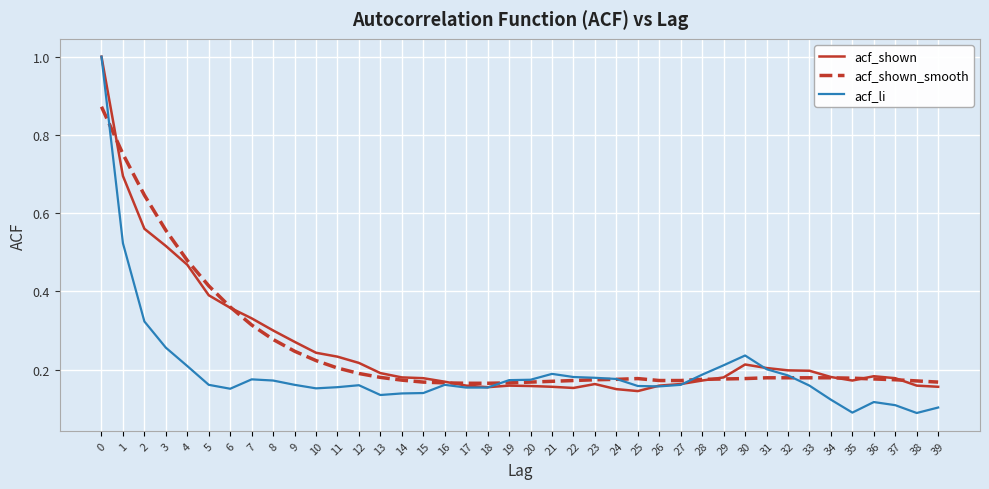

Which series has the widest spread of values?

acf_li